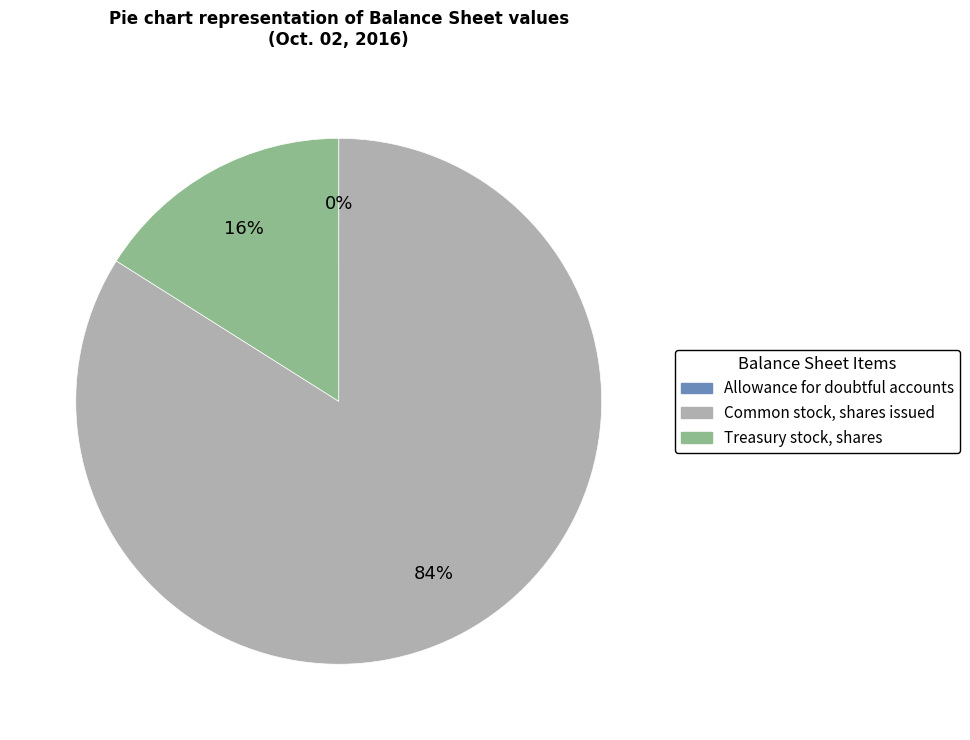

What is the largest slice in the pie chart?

Common stock, shares issued